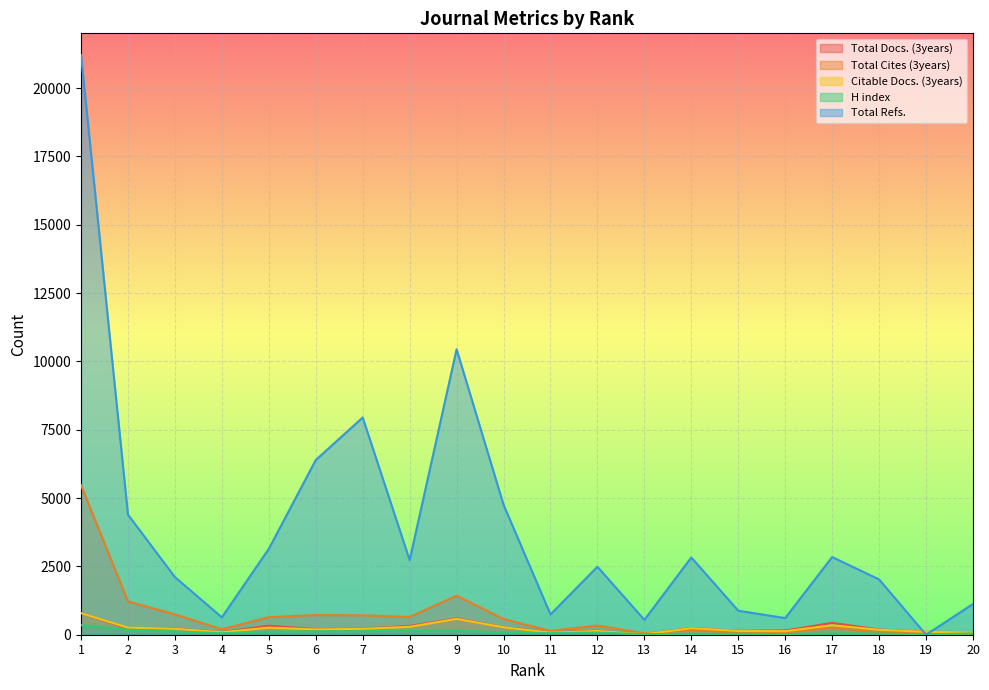

At 4, list the series in order from largest to smallest.

Total Refs., Total Cites (3years), Total Docs. (3years), Citable Docs. (3years), H index